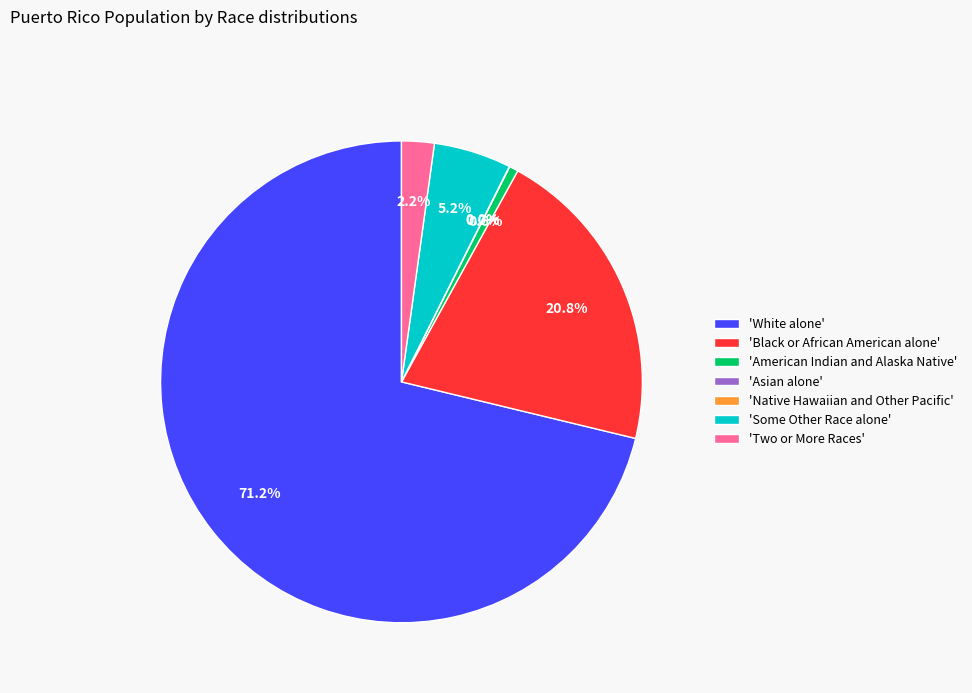

Rank the categories by value from highest to lowest.

White alone, Black or African American alone, Some Other Race alone, Two or More Races, American Indian and Alaska Native, Asian alone, Native Hawaiian and Other Pacific